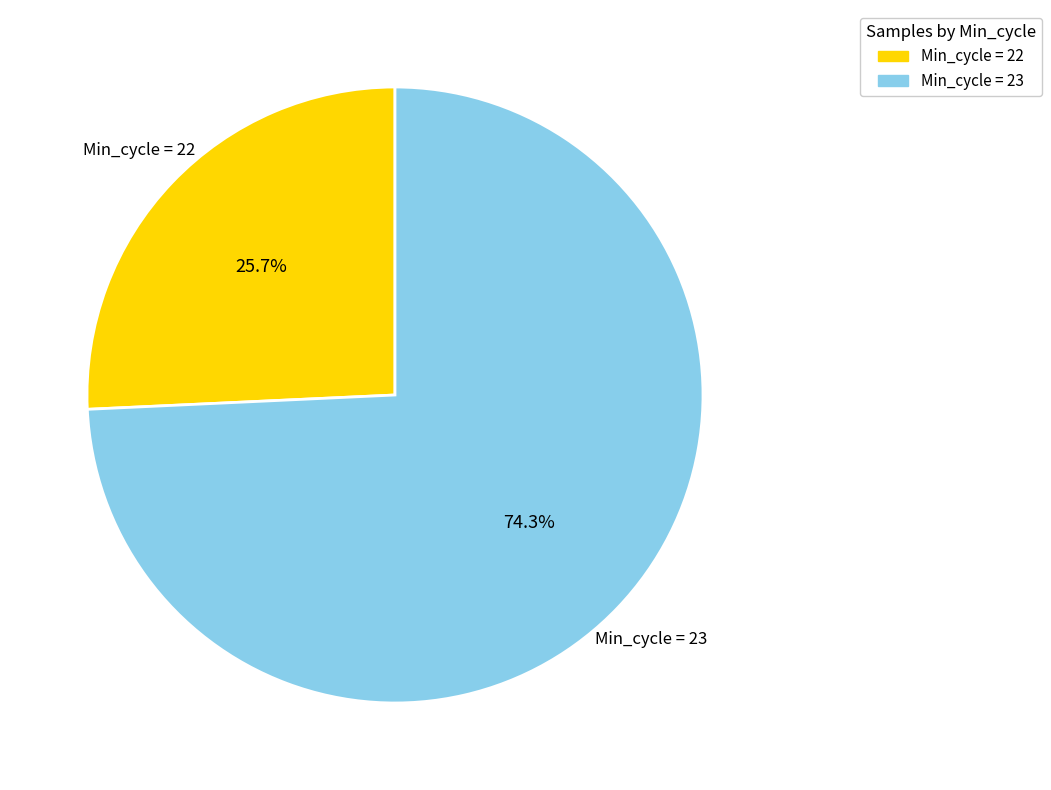

Is there any slice that represents more than half of the pie?

Yes